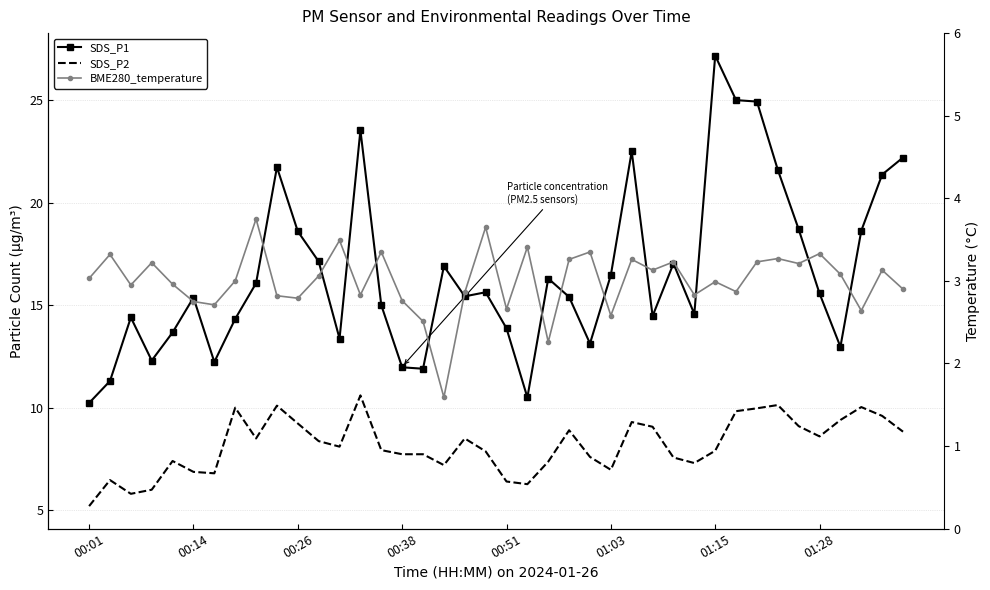

How many series are shown in this chart?

3